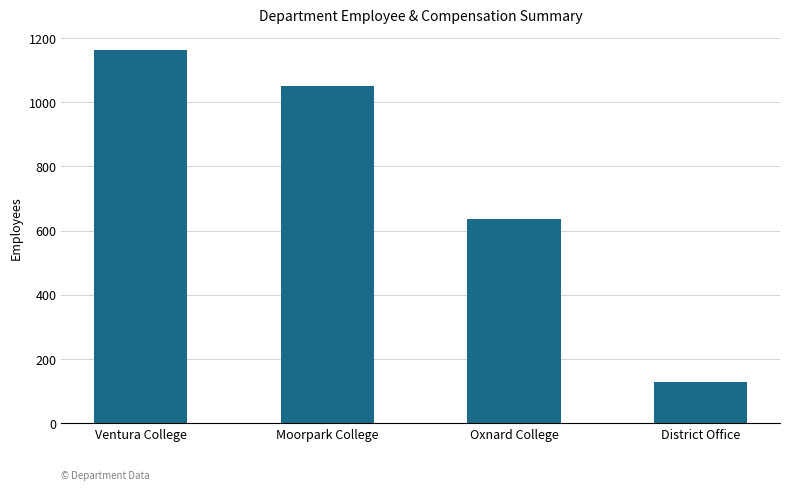

The value at Ventura College is 724. True or false?

False